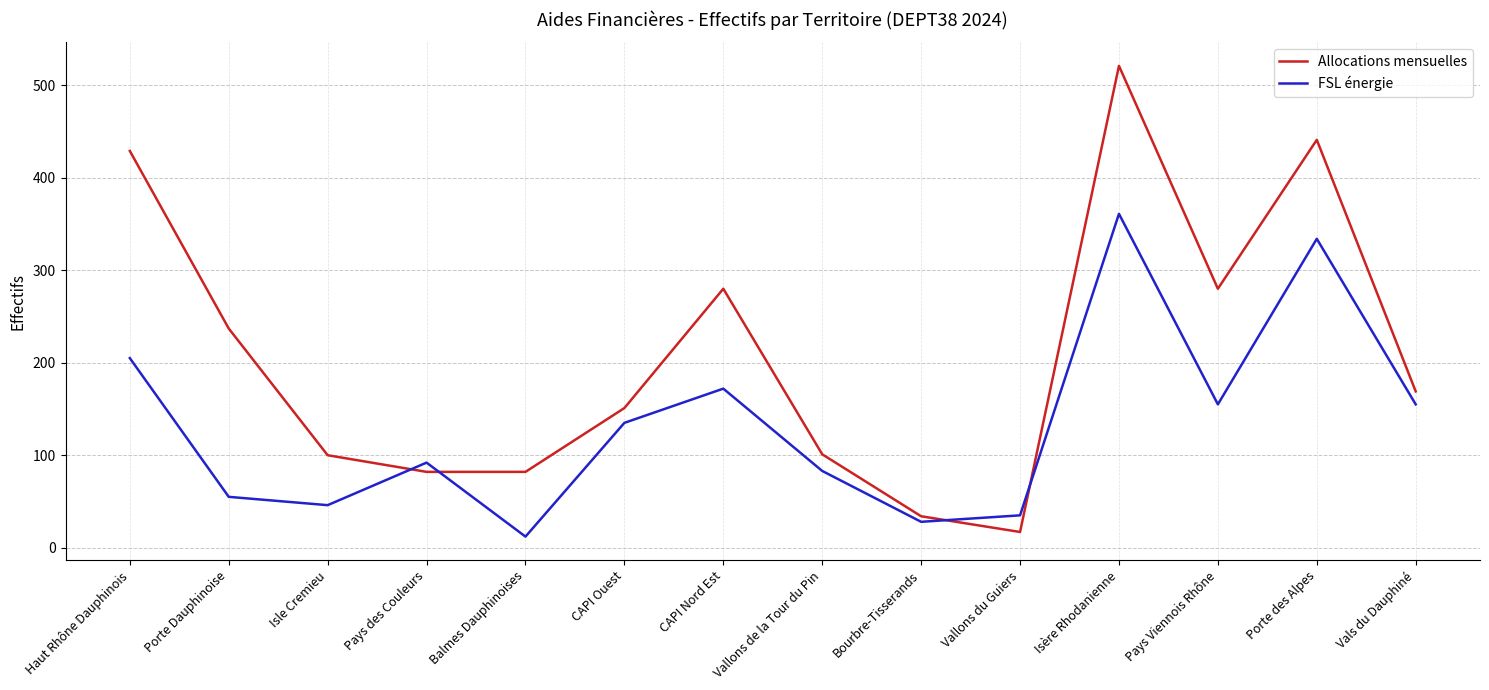

The Allocations mensuelles series shows 237 at Porte Dauphinoise. True or false?

True